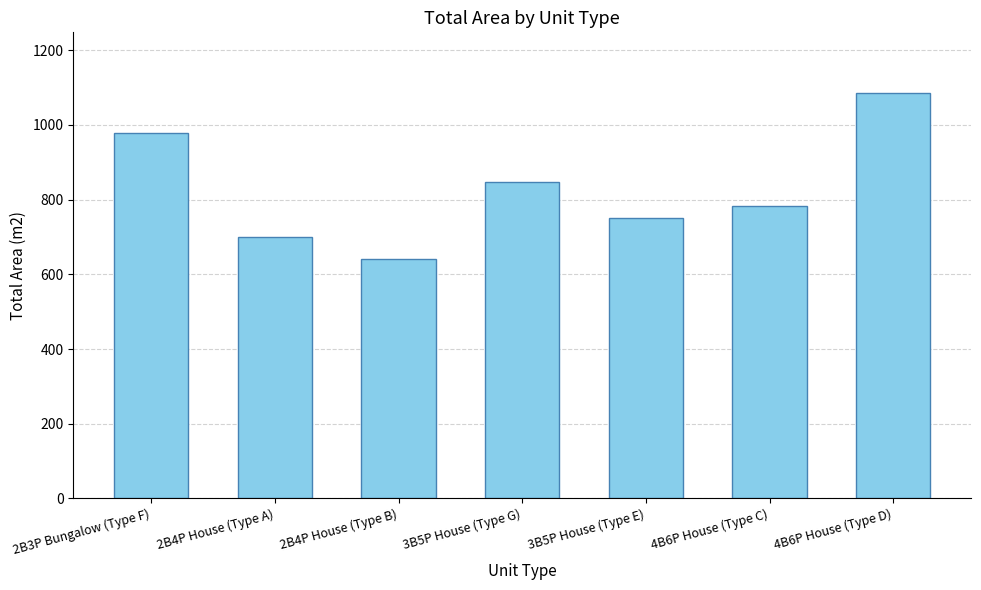

Reading left to right, transcribe all the data shown in this chart.

979.2	701.0	640.8	847.0	749.6	783.2	1085.0